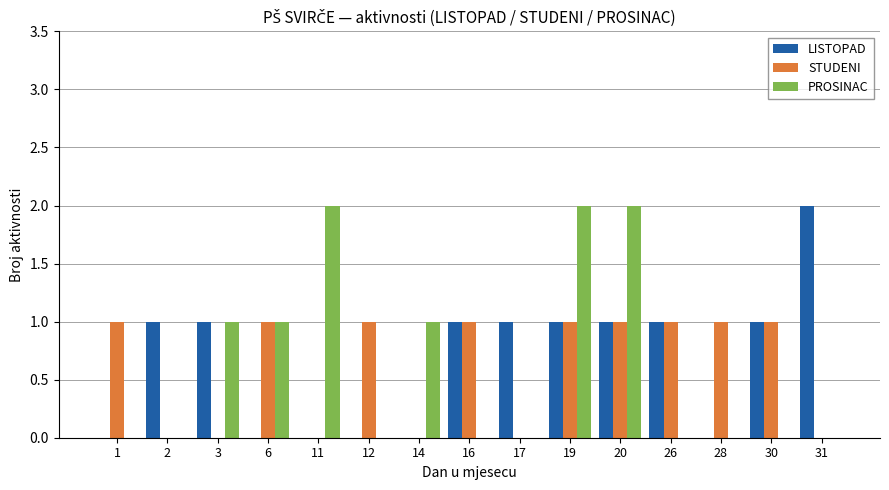

What is the total value across all series at 1?

1